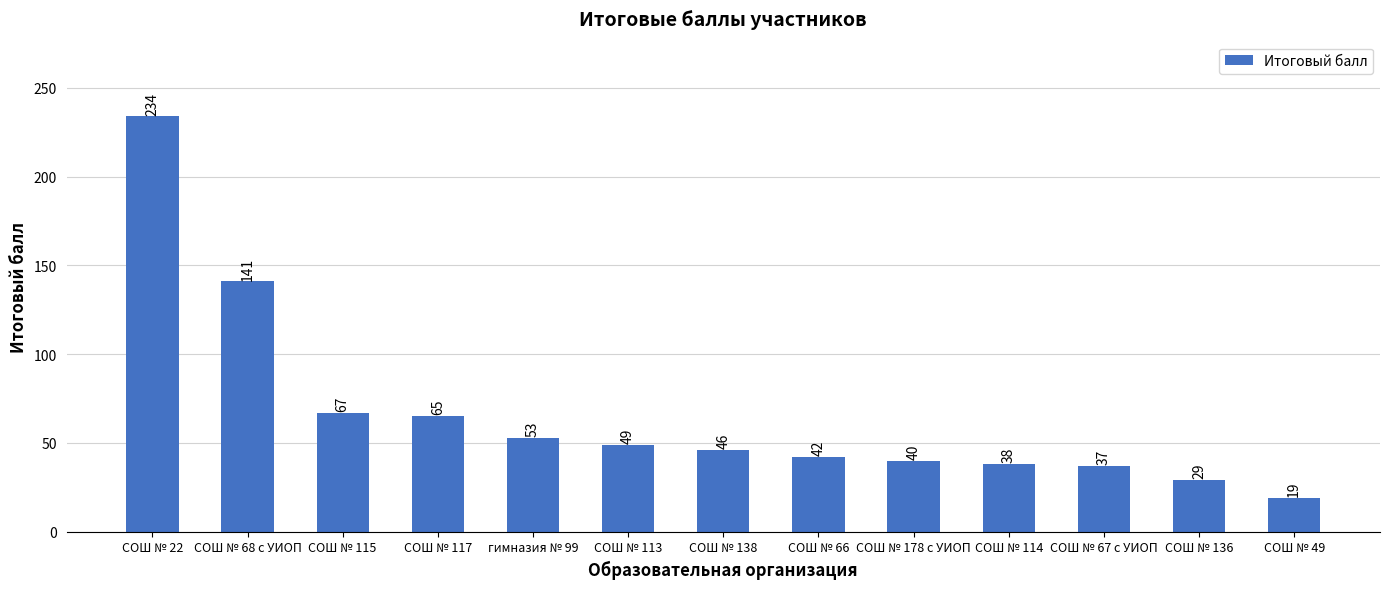

The value at СОШ № 113 is 32. True or false?

False